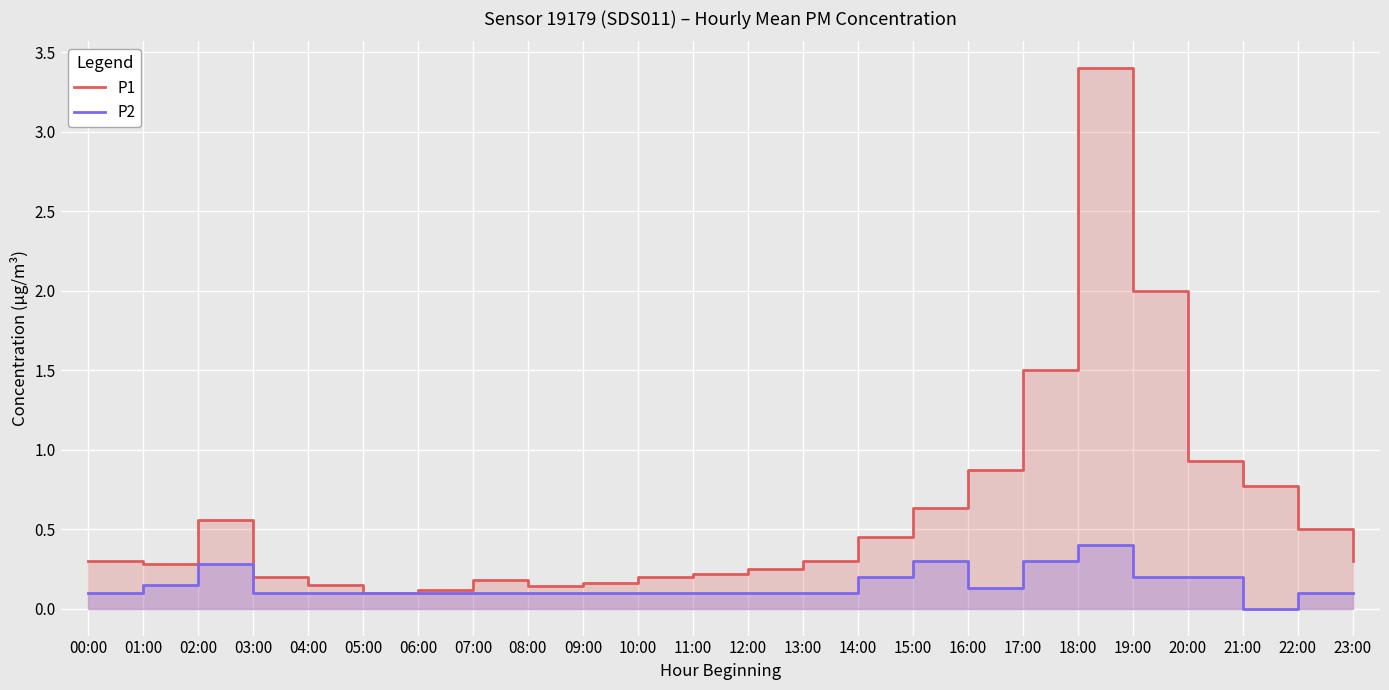

The value of P1 at 23:00 is 0.3. True or false?

True